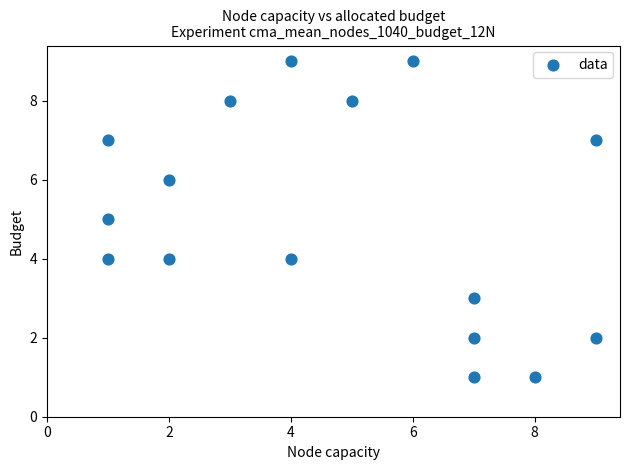

What is the range of Y values (max minus min)?

8